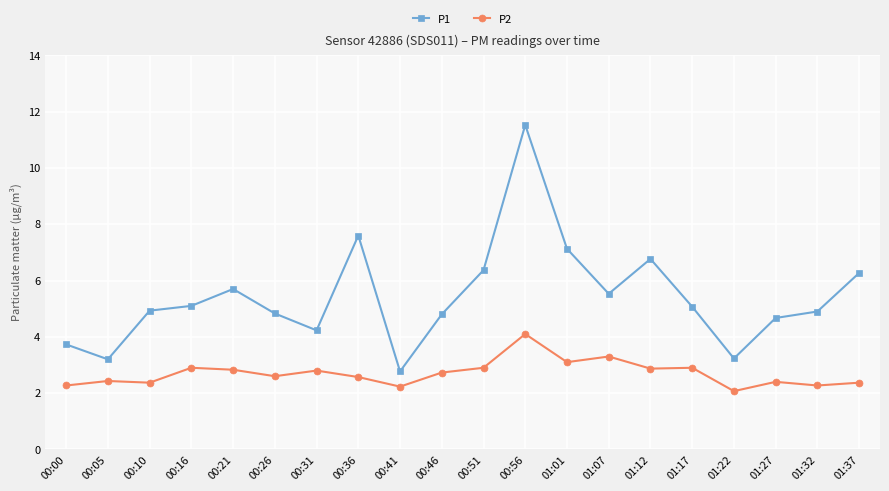

Which series changed the most between 00:21 and 01:27?

P1